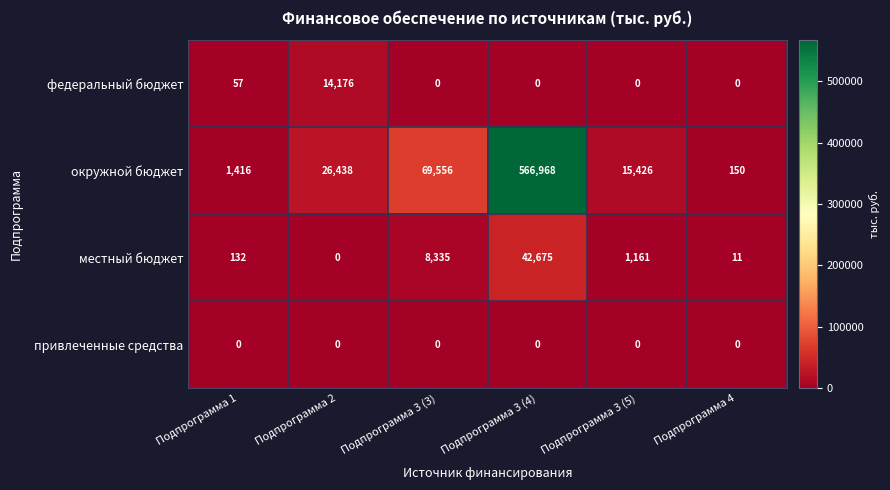

What is the spread (max minus min) of values at Подпрограмма 3 (3)?

69556